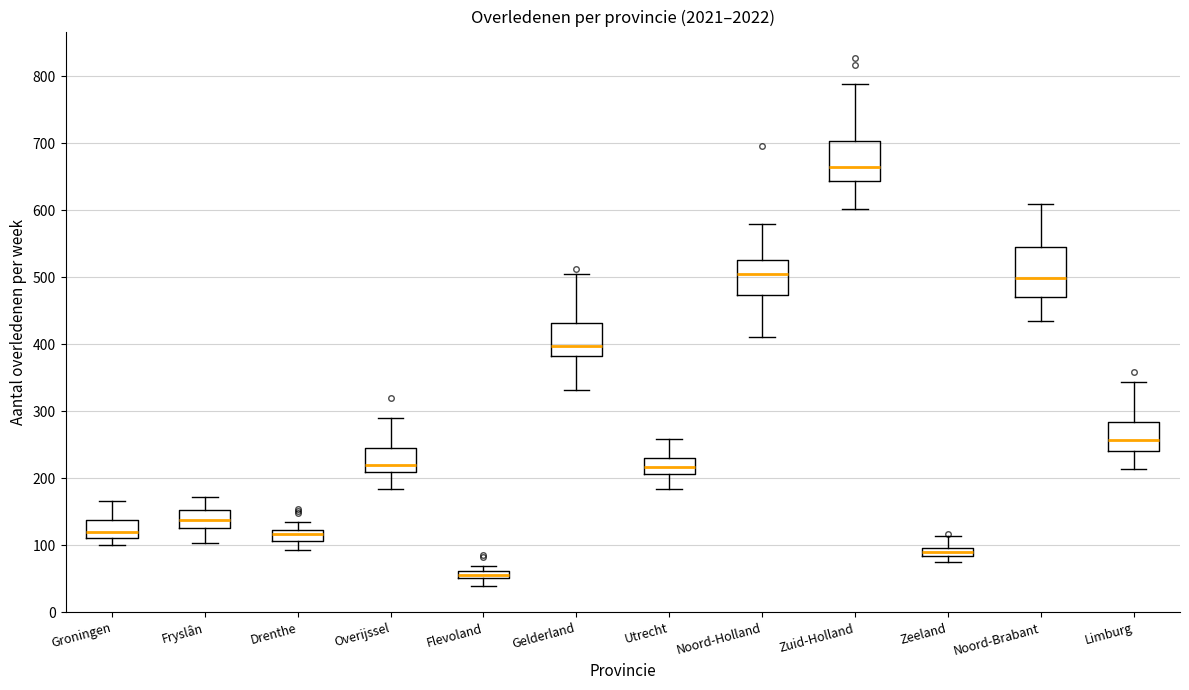

Which box is the tallest, from its lower edge to its upper edge?

Noord-Brabant